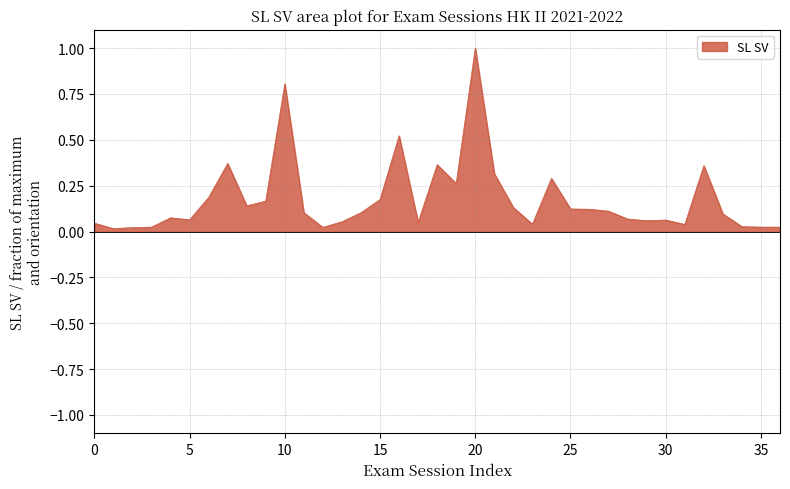

What is the difference between the maximum and minimum values?

1.0